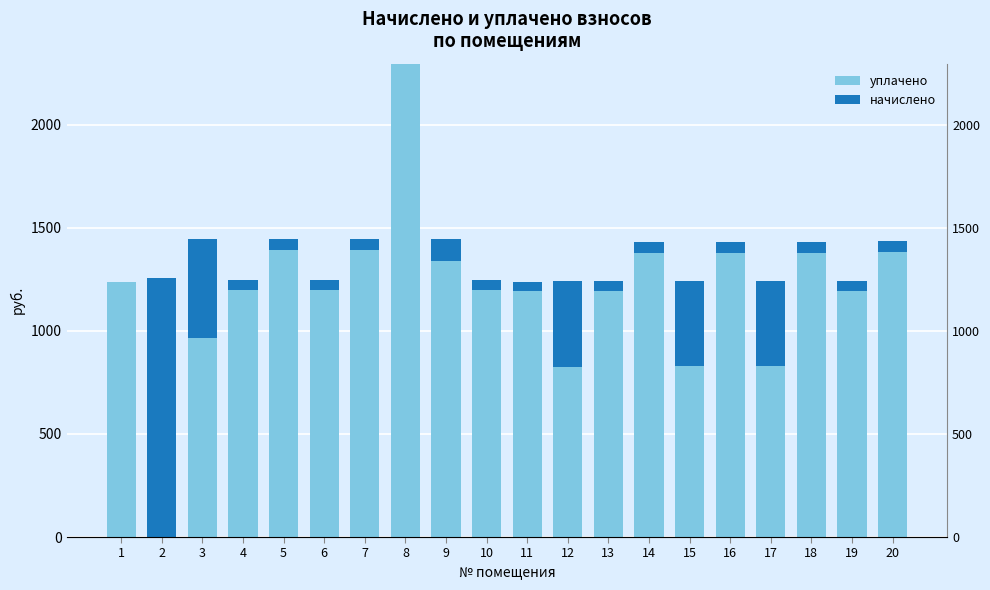

Rank the series at 14 from lowest to highest value.

начислено, уплачено